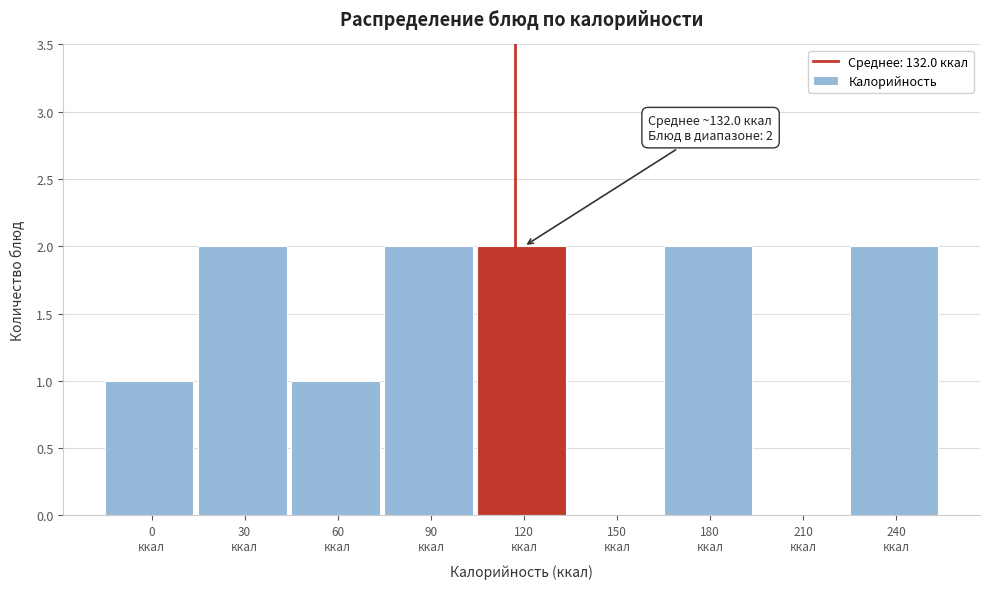

What is the sum of all values?

12